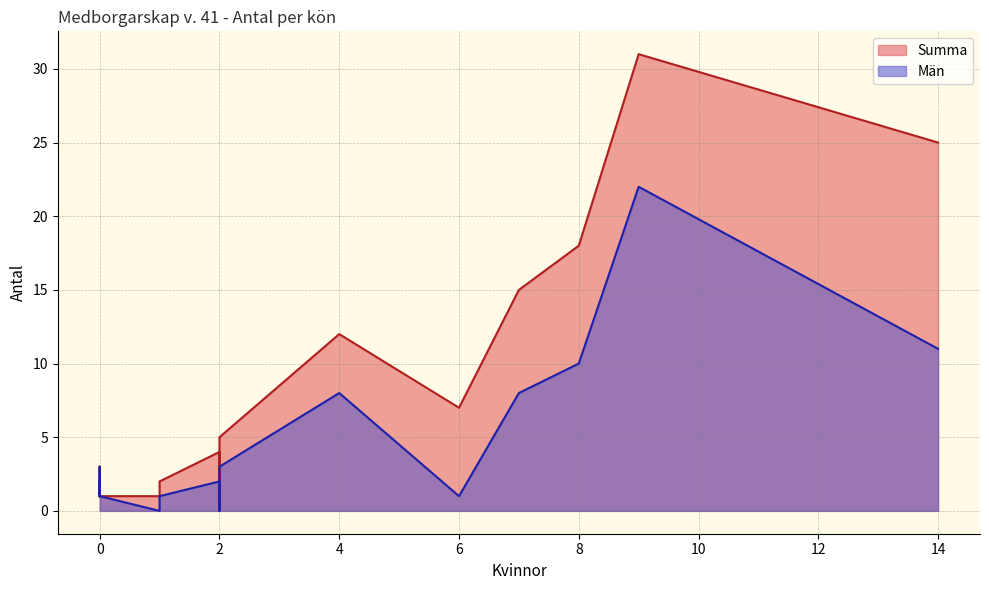

Which series has the largest total across all categories?

Summa